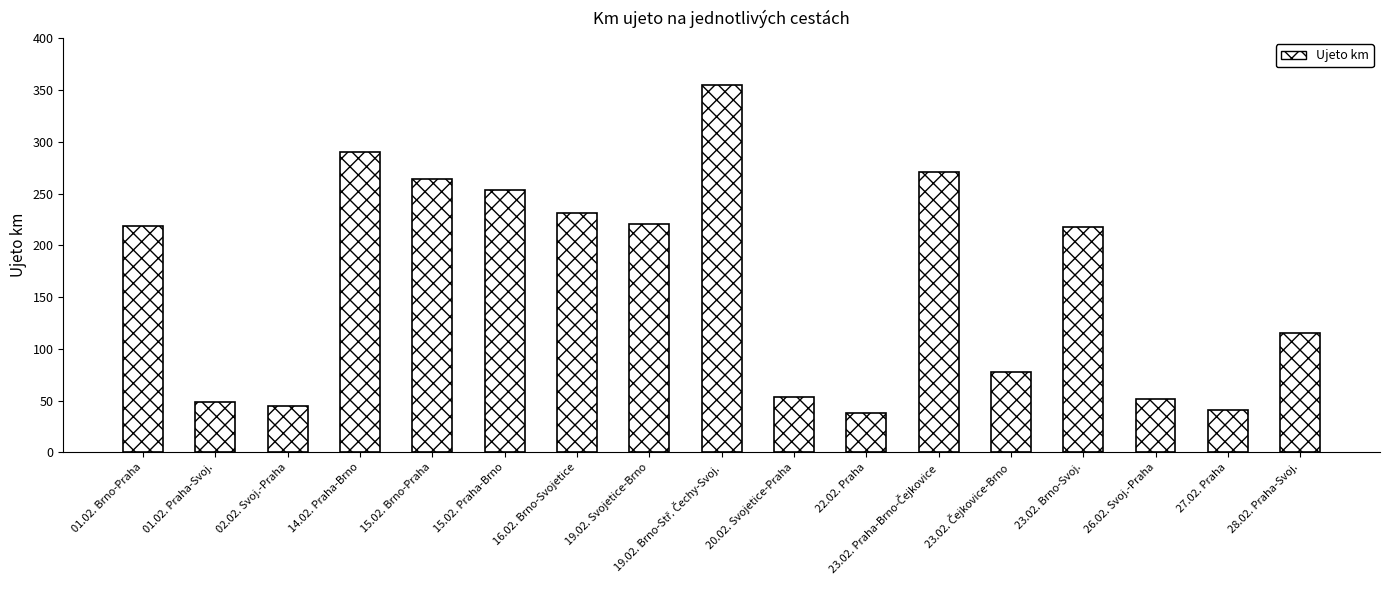

What is the change in value from 16.02. Brno-Svojetice to 20.02. Svojetice-Praha?

-178